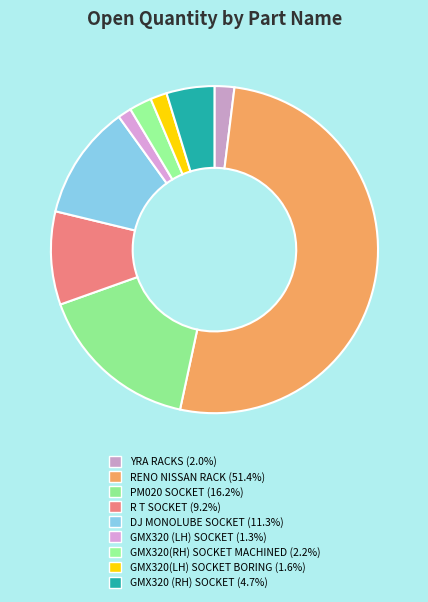

Does RENO NISSAN RACK represent more than half of the total?

Yes